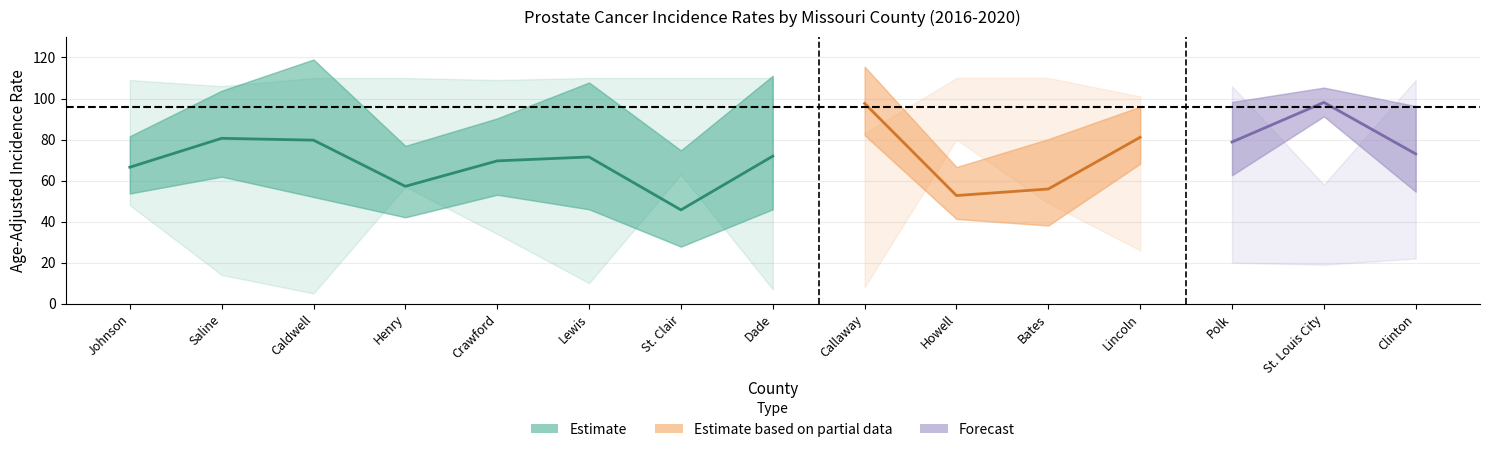

What position from the left is Crawford?

5